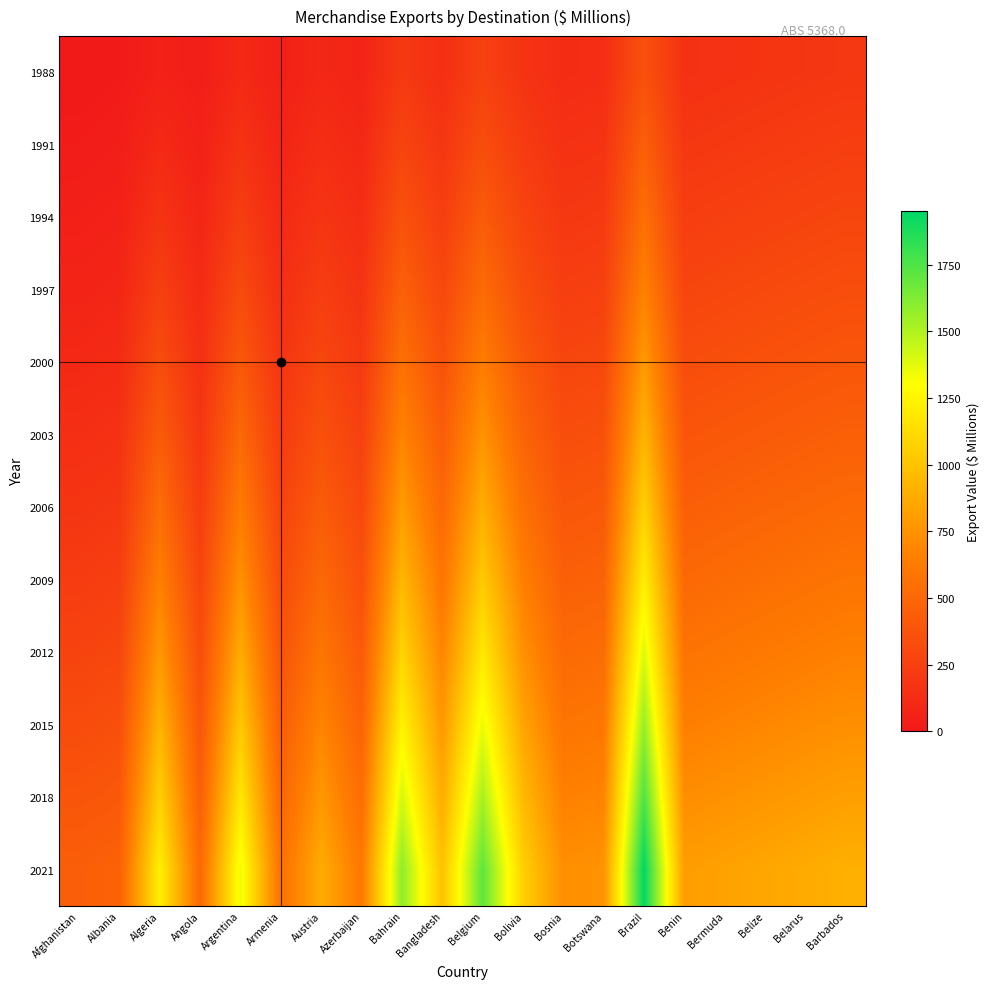

What is the total value across all series at Algeria?

6509.8